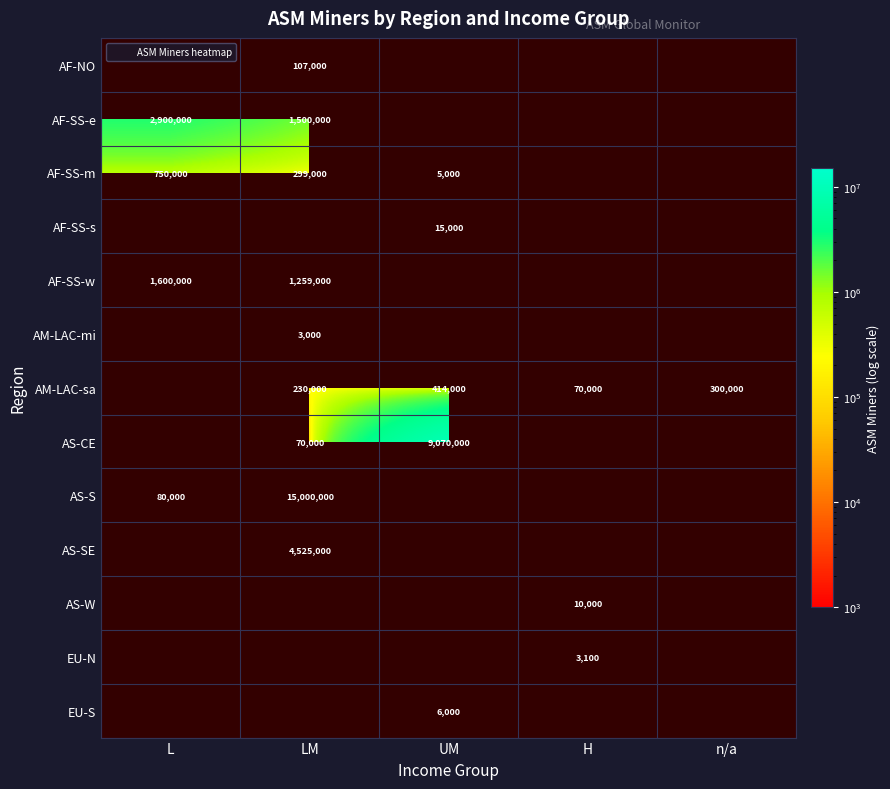

Count the number of categories in the chart.

5